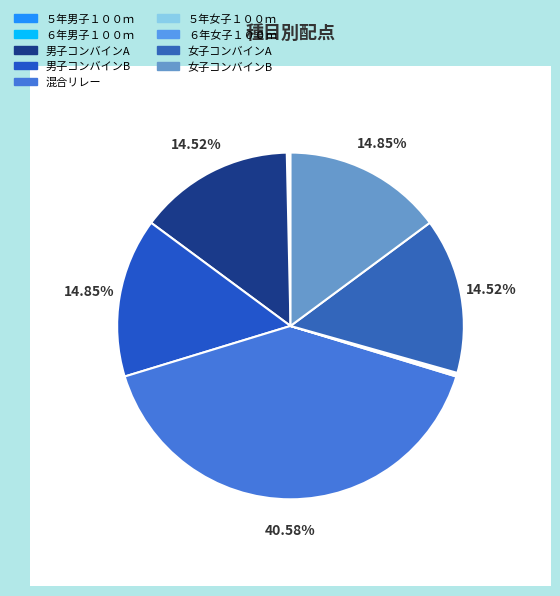

Count the number of slices in the pie.

9